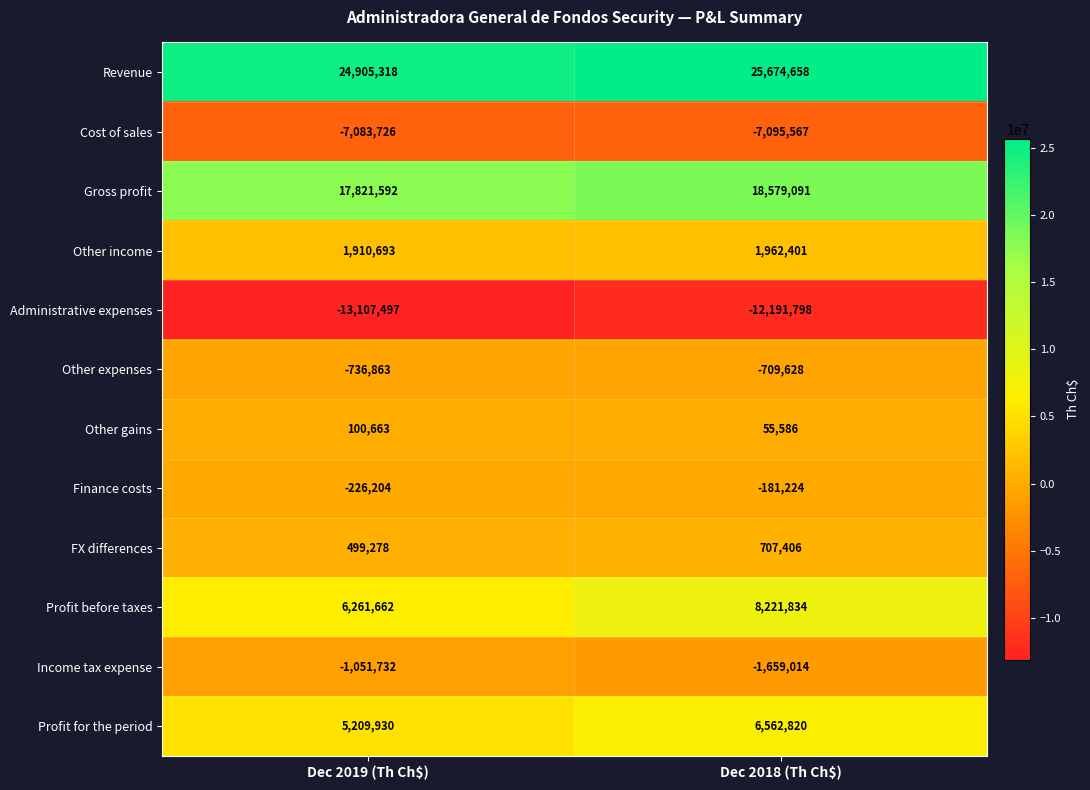

At which category does the chart reach its minimum across all series?

Dec 2019 (Th Ch$)